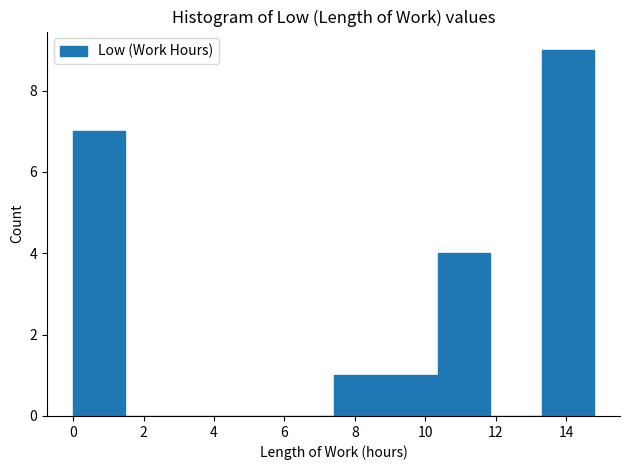

What is the height of the bar covering 13.4 to 14.8 on the x-axis? Neither the bar edges nor the heights are printed on the chart, so give them approximately, as read against the axes.

9